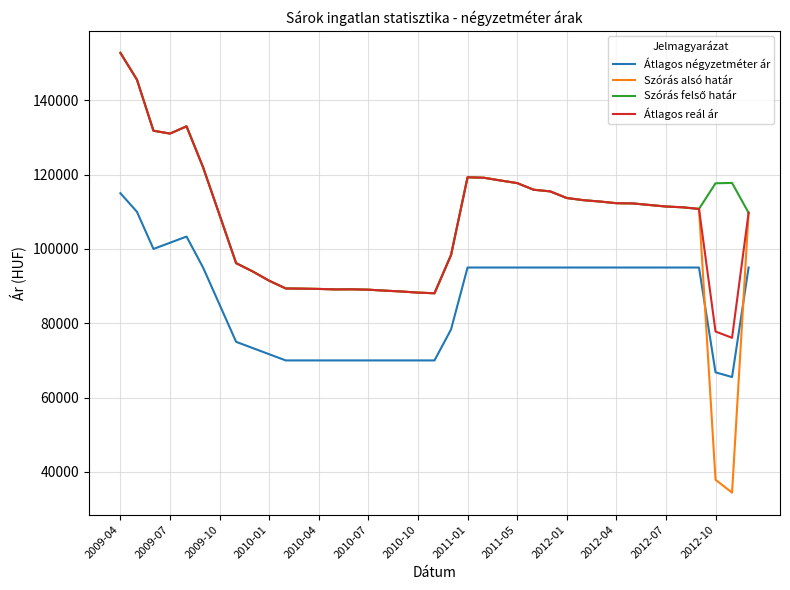

Which series has the largest range (max minus min)?

Szórás alsó határ